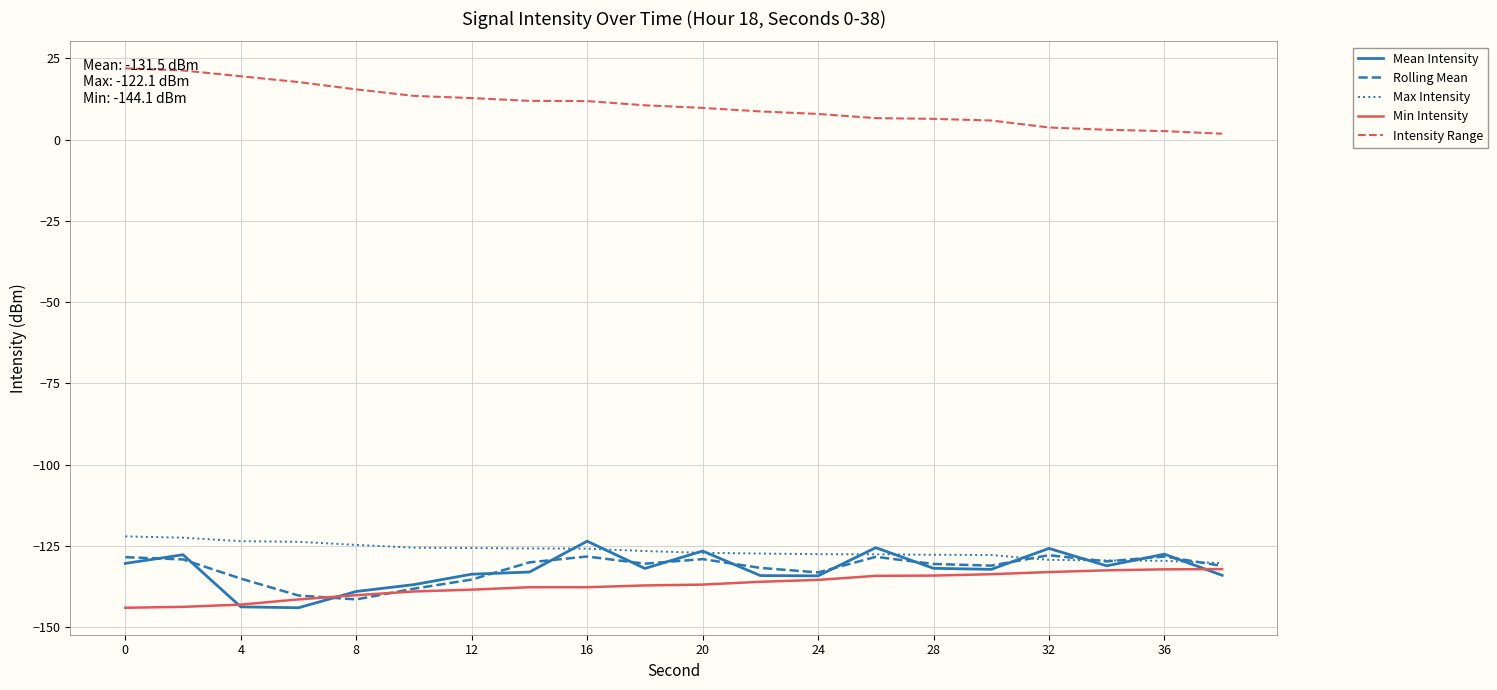

Which series has the largest total across all categories?

Intensity Range